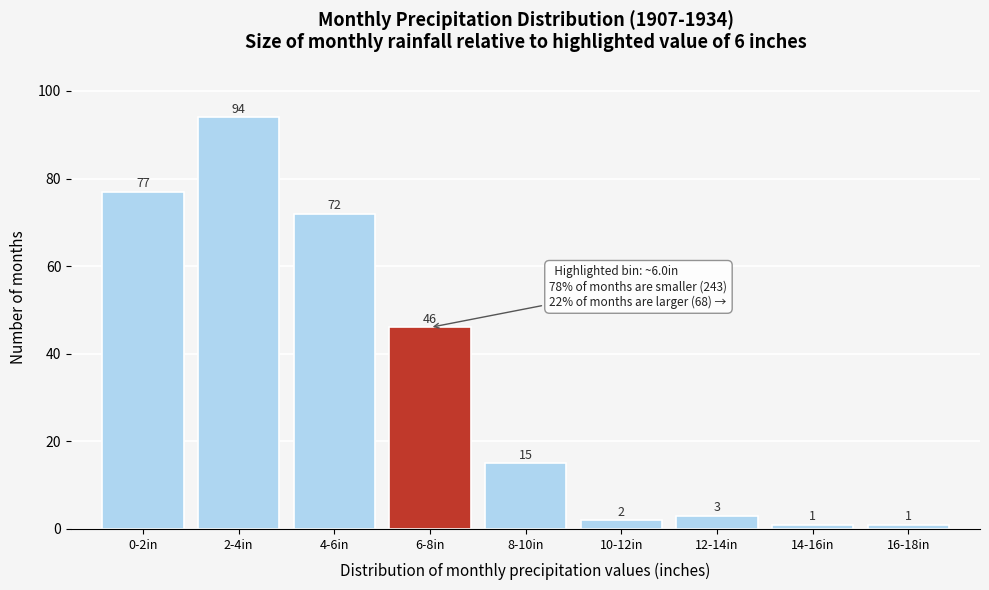

Reading left to right, list all the values displayed in this chart.

0-2in=77	2-4in=94	4-6in=72	6-8in=46	8-10in=15	10-12in=2	12-14in=3	14-16in=1	16-18in=1